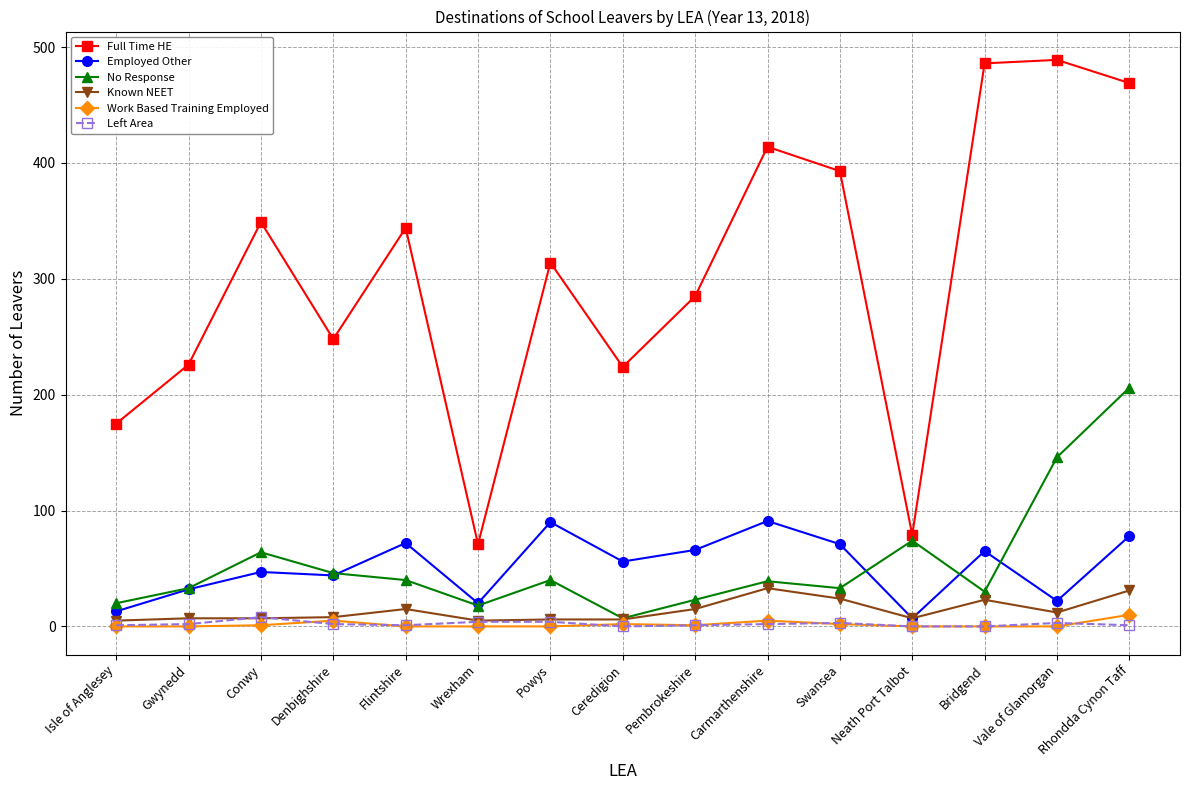

Is it true that Employed Other equals 7 at Neath Port Talbot?

True